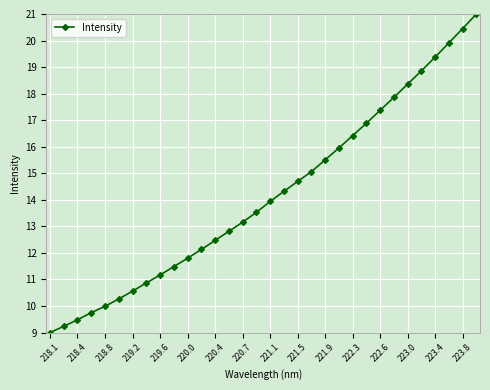

What is the value of the 4th point from the left?

9.7